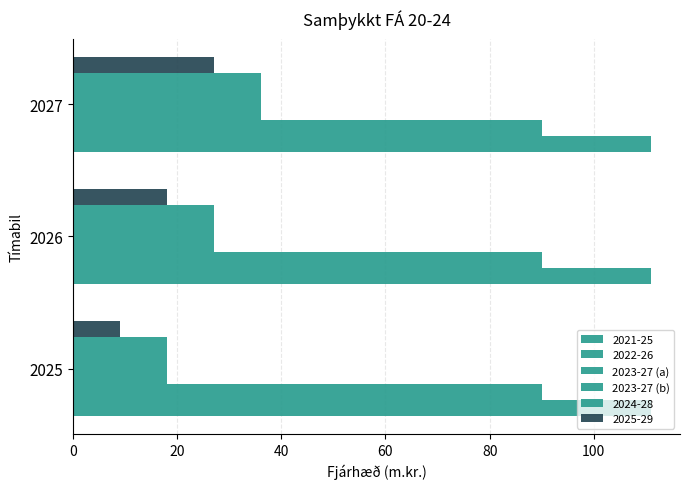

Count the number of categories in the chart.

3